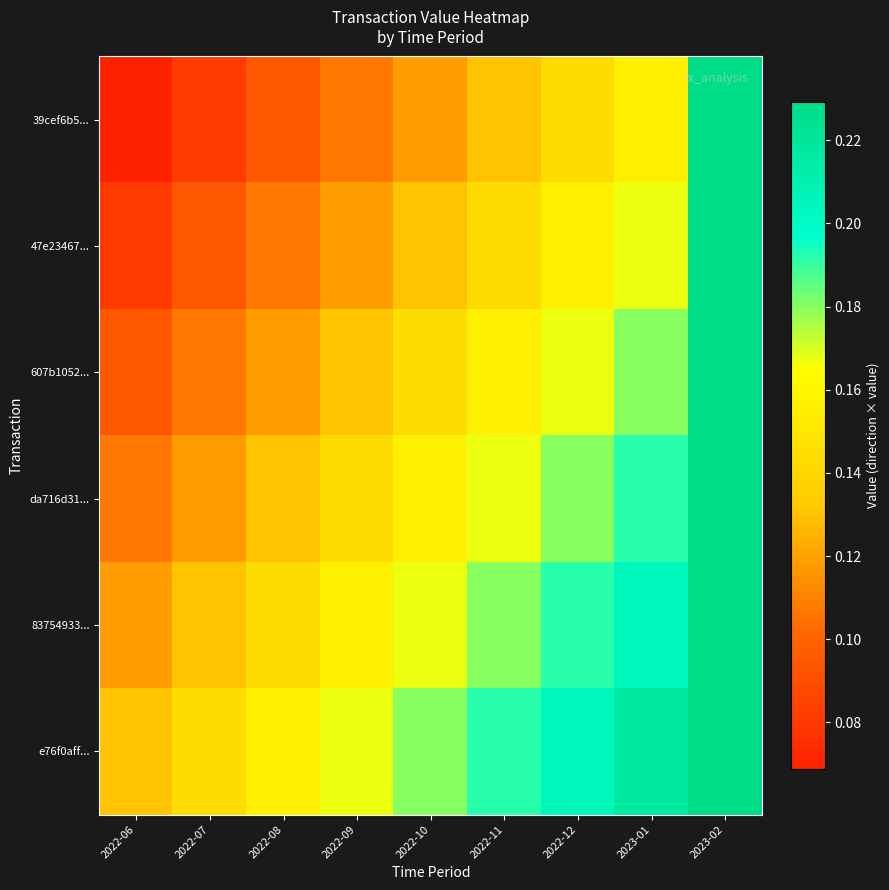

How many data points does each series have?

9